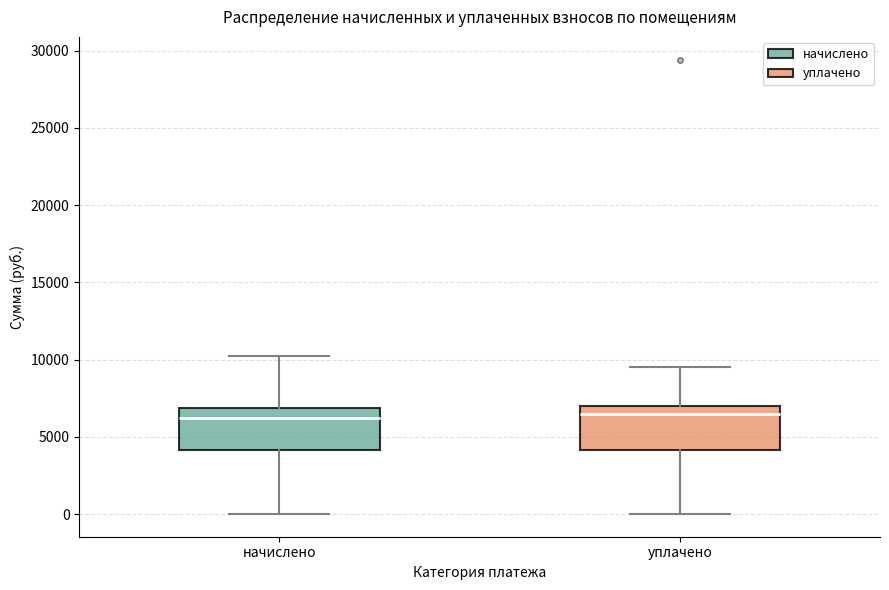

Where is the lower edge of the box for начислено on the y-axis? The values are not printed on the chart, so give them approximately, as read against the axis.

4000